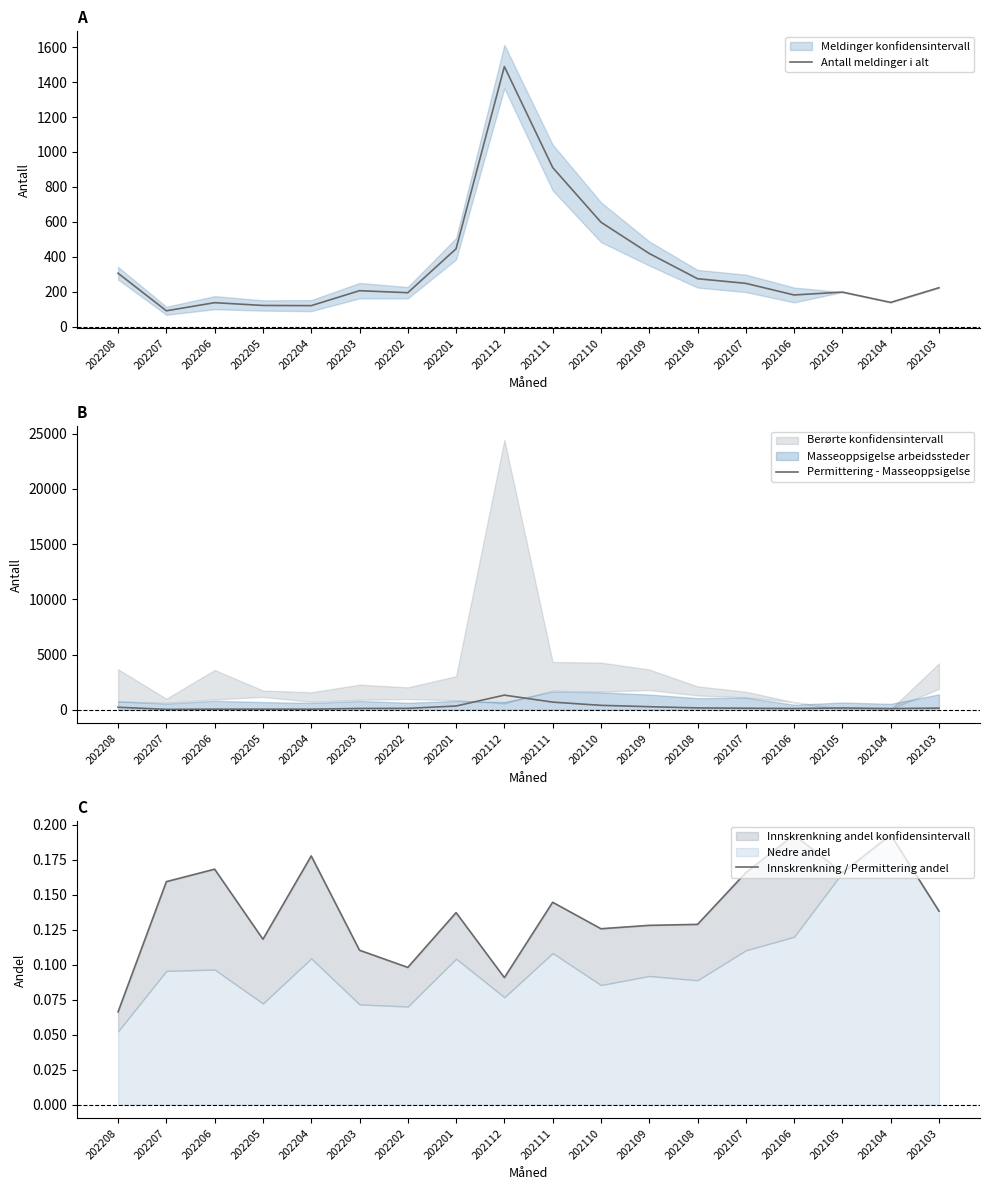

In Innskrenkning / Permittering andel, how many points are higher than both neighbors (excluding endpoints)?

6